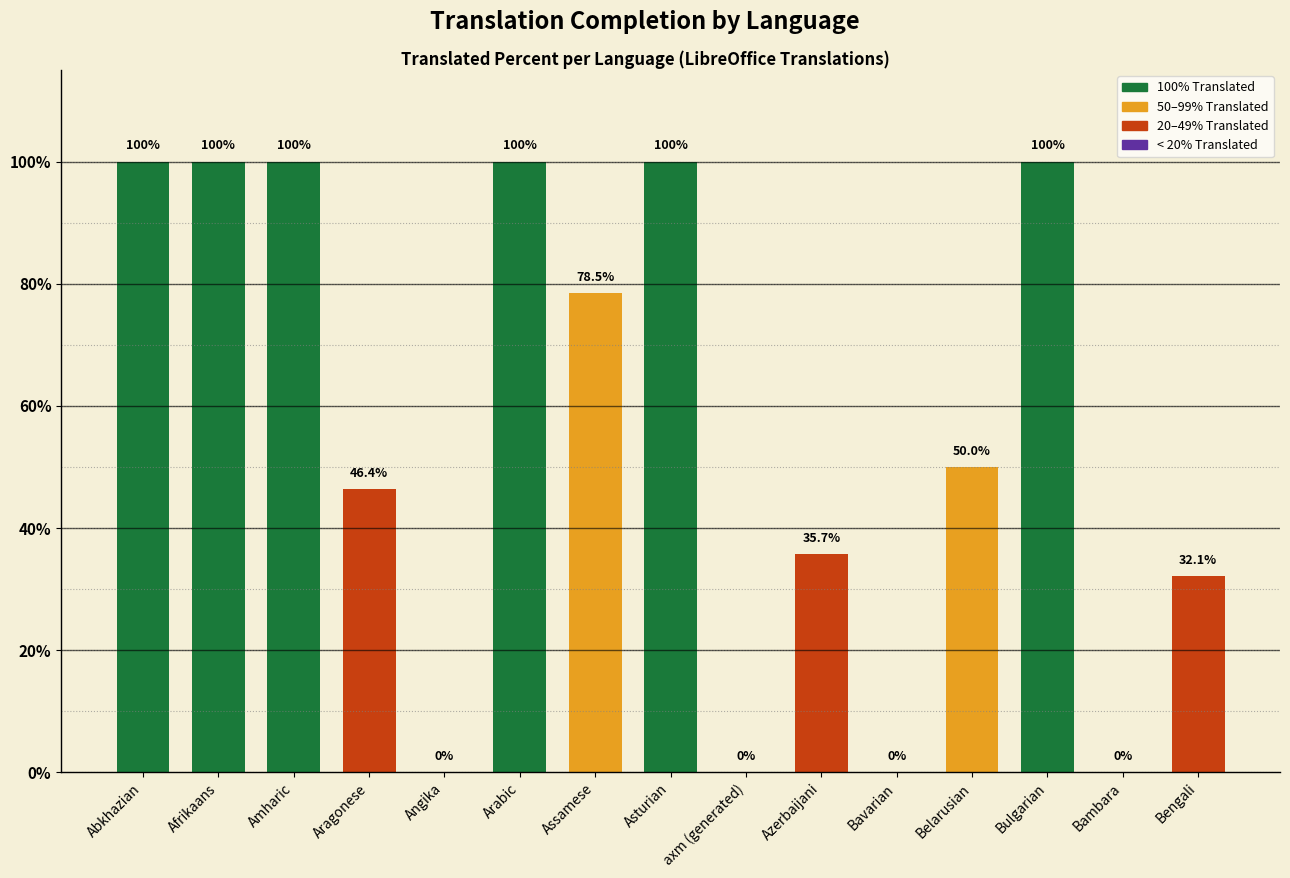

The value at Bengali is 32.1. True or false?

True